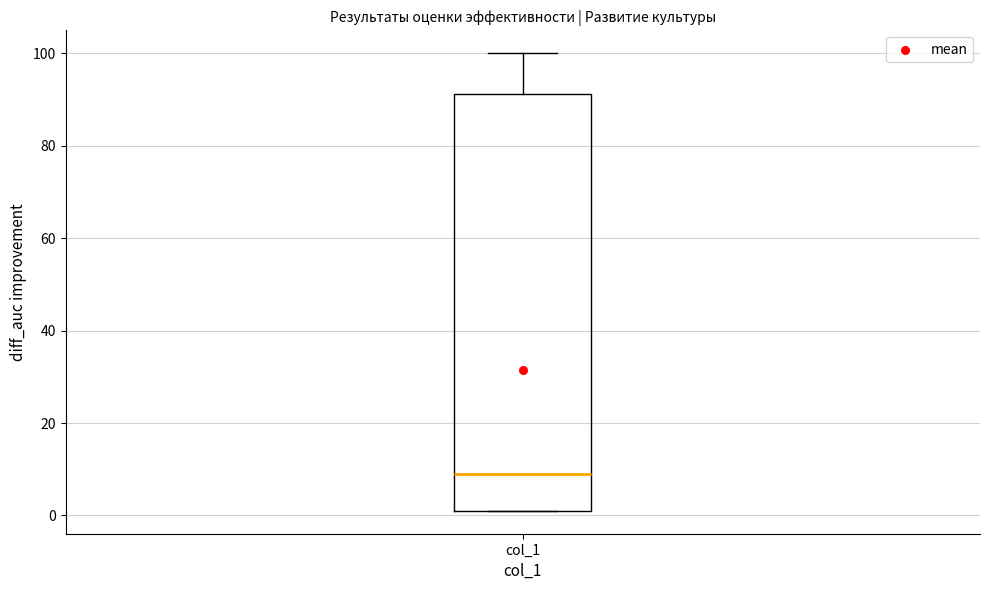

Where does the median line of the box for col_1 sit on the y-axis? The values are not printed on the chart, so give them approximately, as read against the axis.

10